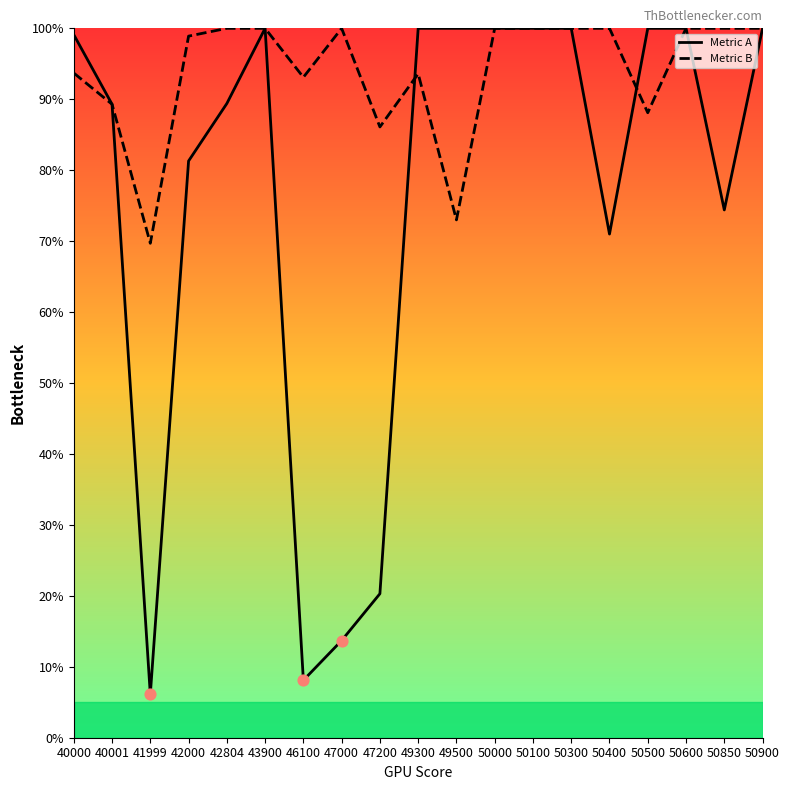

Which series changed the most between 50000 and 50500?

Metric B